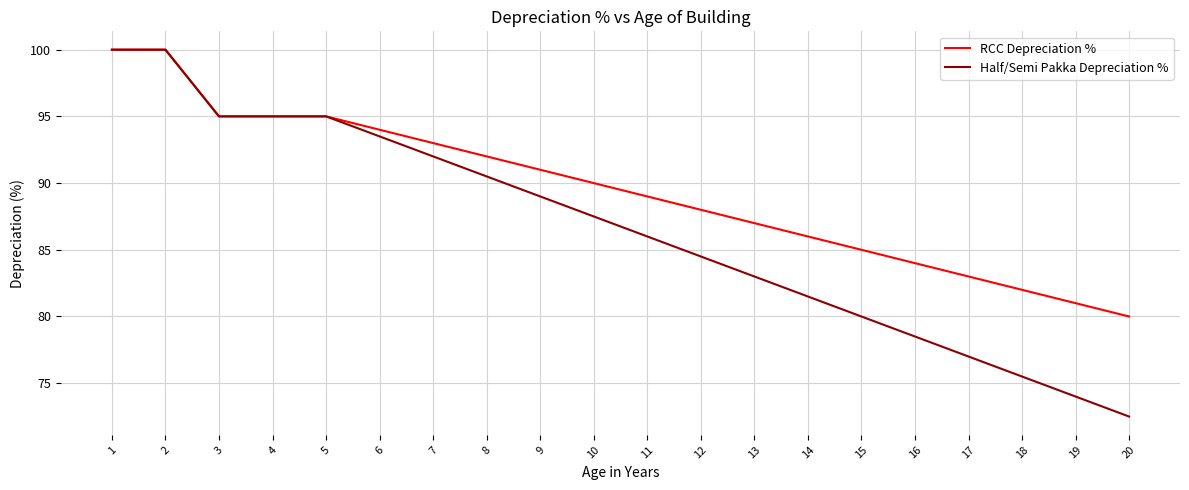

Which category has the lowest value in the RCC Depreciation % series?

20